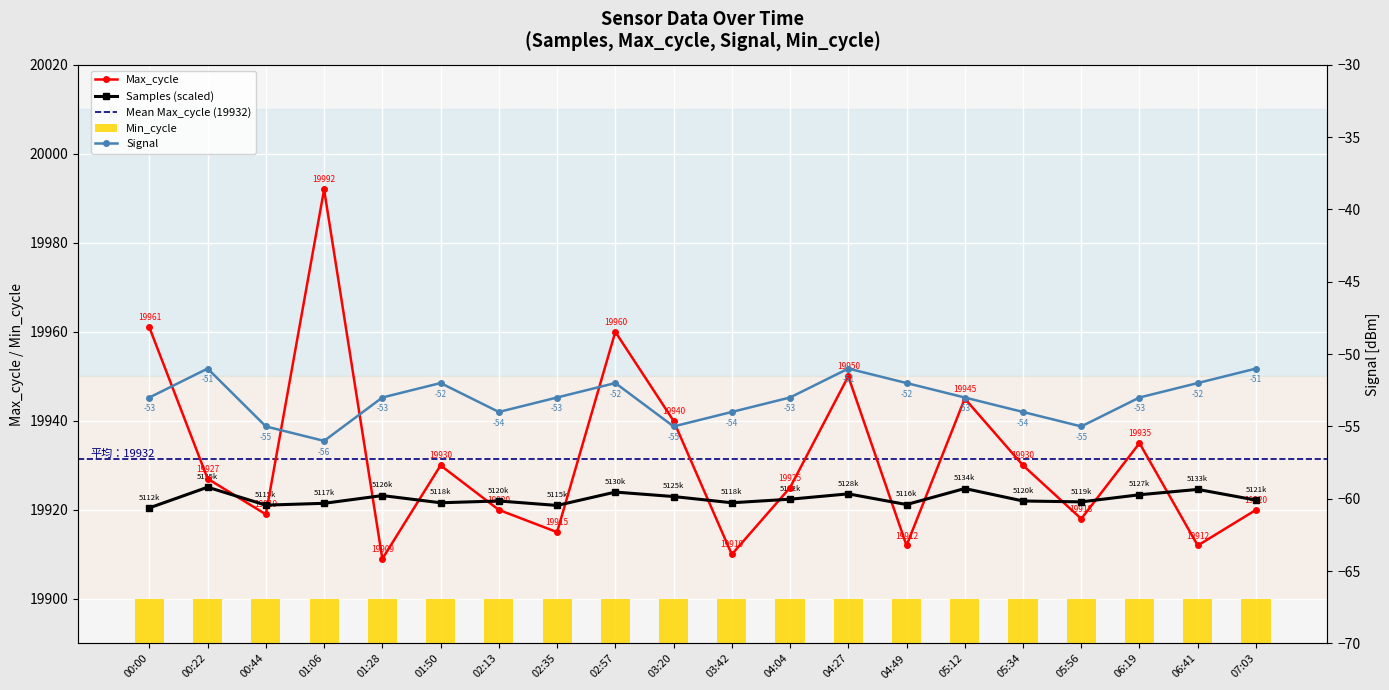

What is the label of the 2nd bar from the right?

06:41